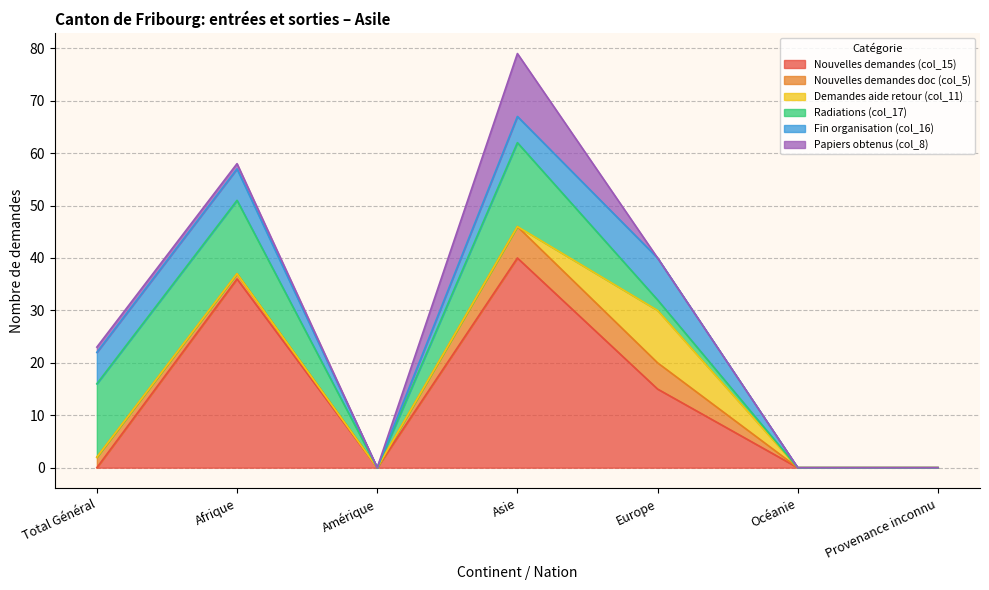

At how many categories does at least one series exceed 36?

1